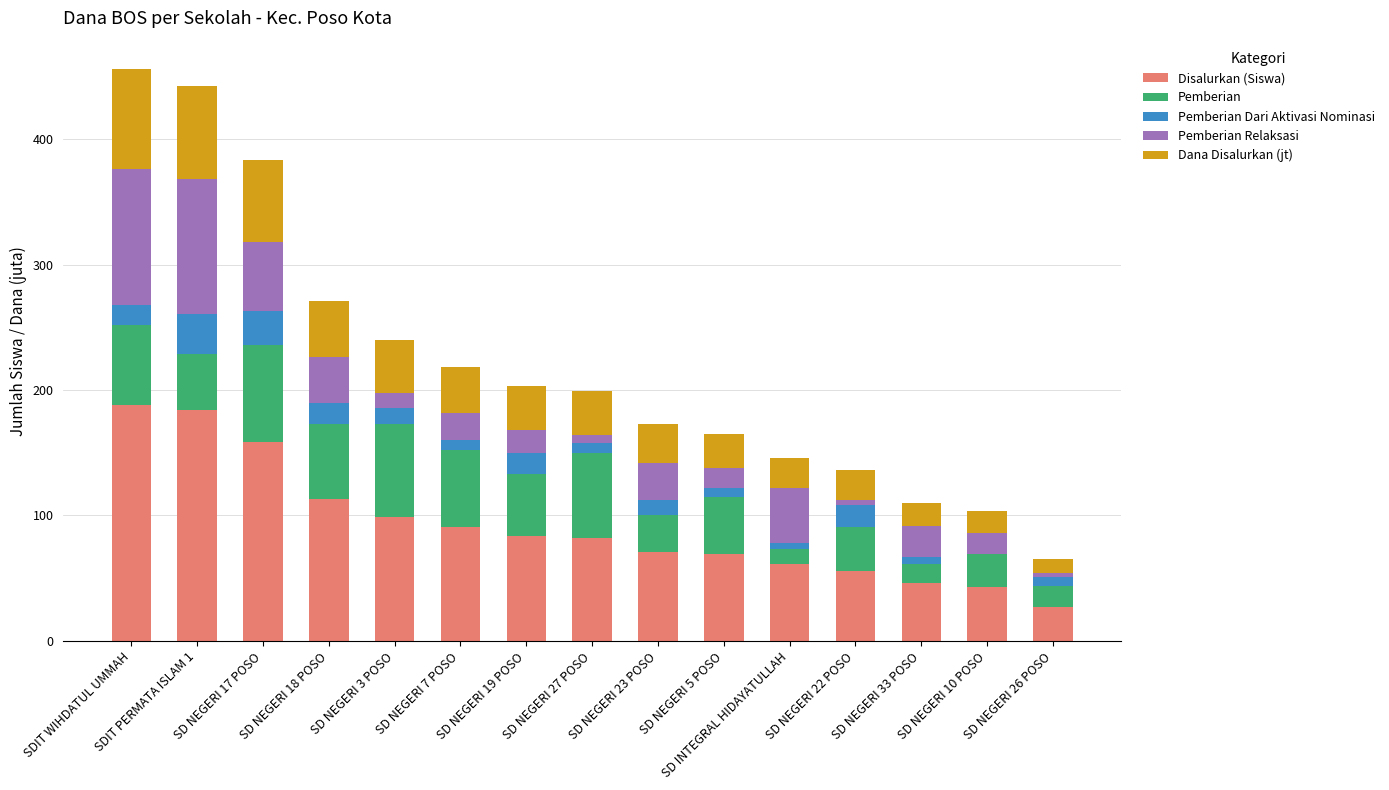

What is the maximum value for Disalurkan (Siswa)?

188.0